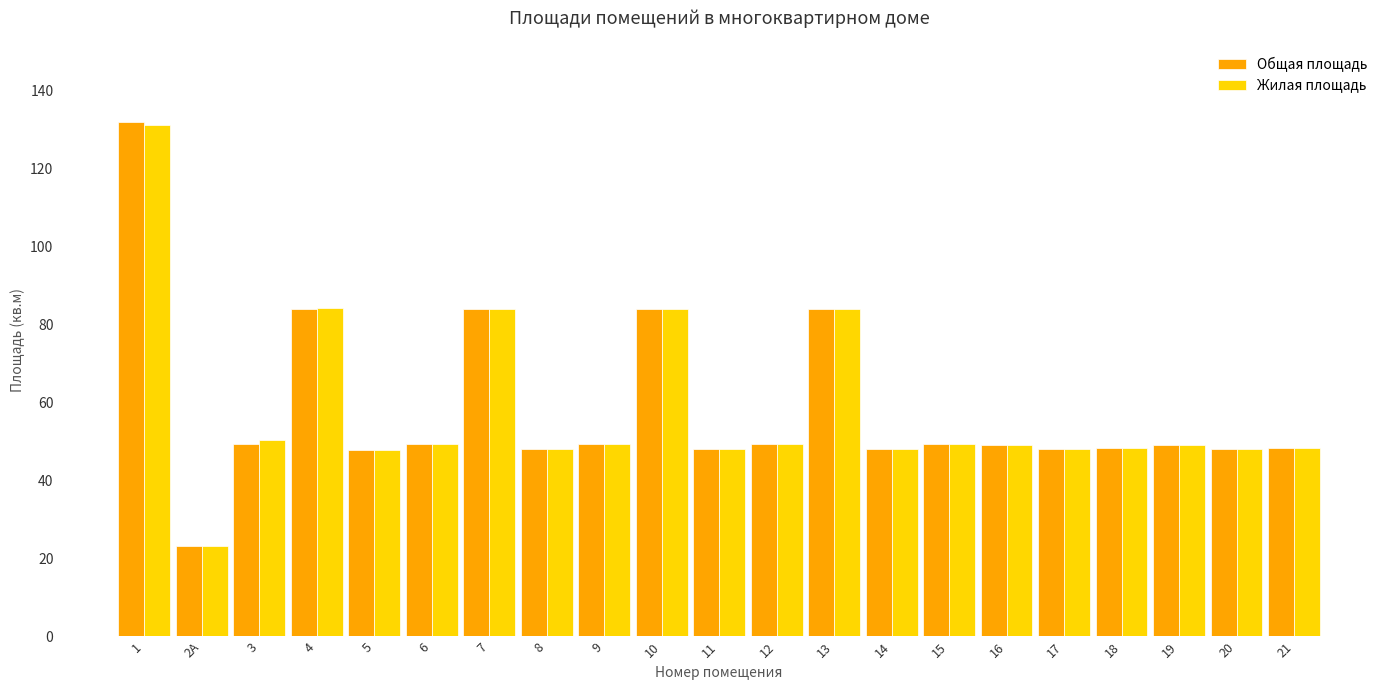

Count the number of categories in the chart.

21